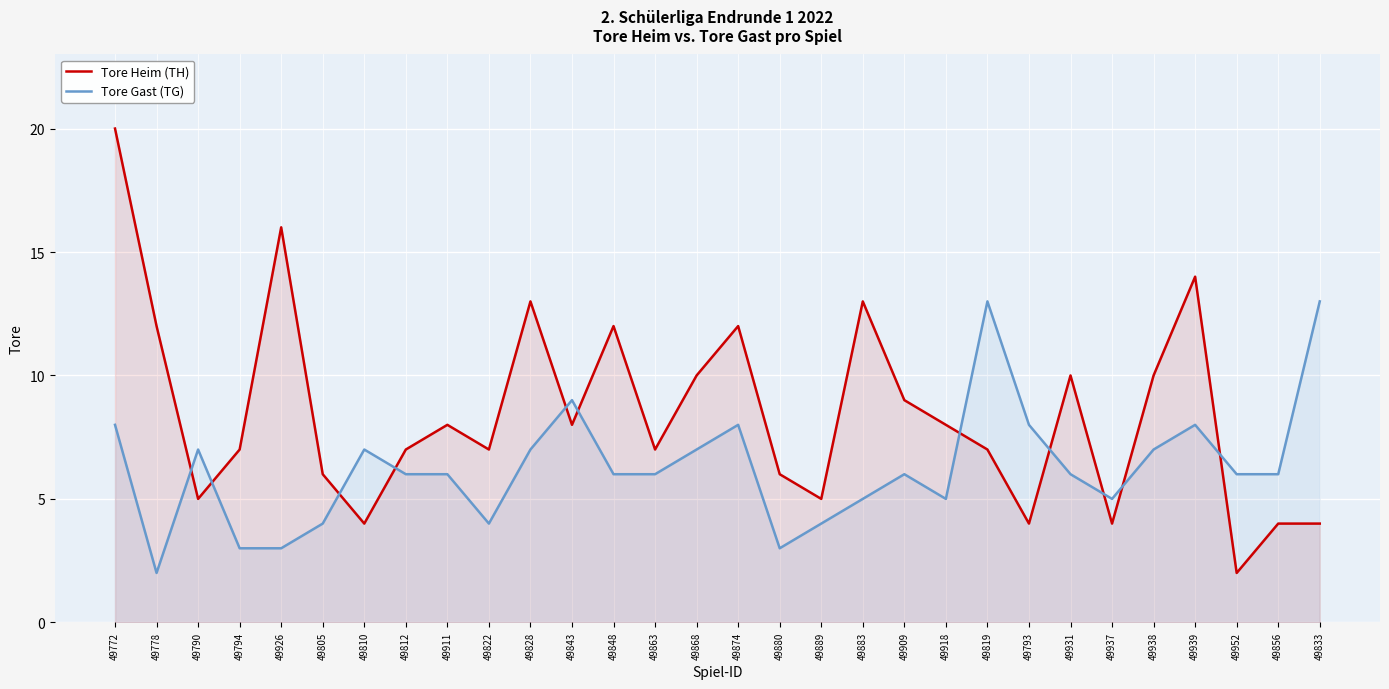

What is the value of the Tore Gast (TG) point at the 7th from the left?

7